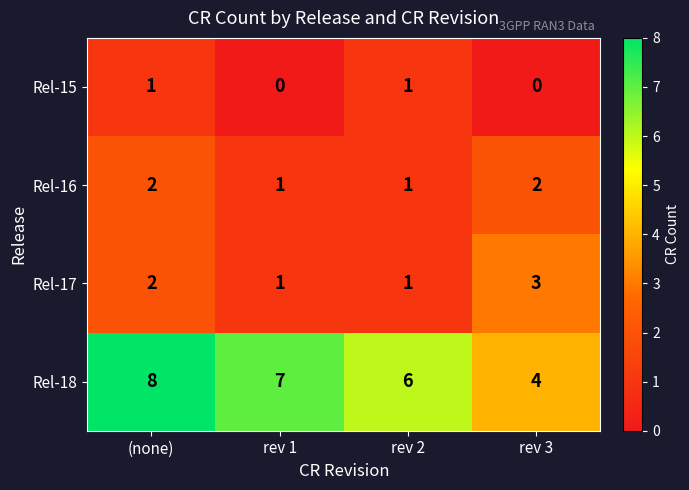

Which series has the largest total across all categories?

Rel-18